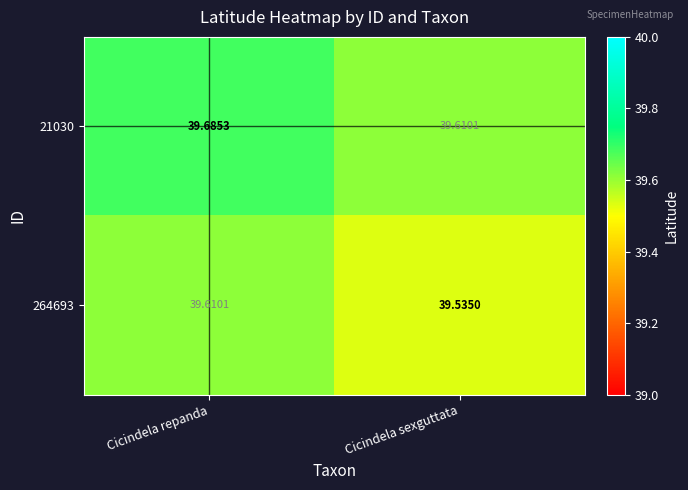

How many data points does each series have?

2